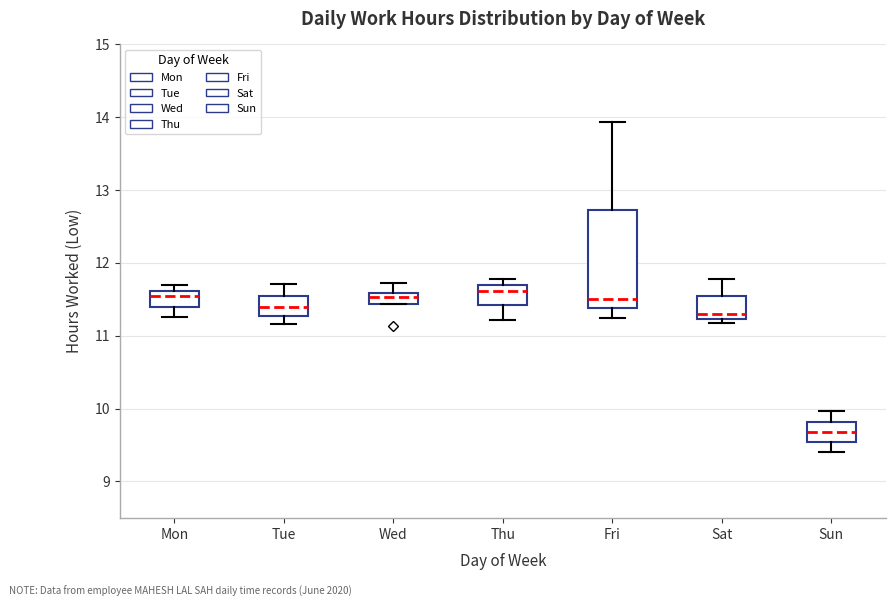

Reading left to right, read every box against the y-axis: the position of its median line, the range the box covers, and the ends of its whiskers. The values are not printed on the chart, so give them approximately, as read against the axis.

Mon: median 11.5, box 11.4 to 11.6, whiskers 11.3 to 11.7
Tue: median 11.4, box 11.3 to 11.6, whiskers 11.2 to 11.7
Wed: median 11.5, box 11.4 to 11.6, whiskers 11.4 to 11.7
Thu: median 11.6, box 11.4 to 11.7, whiskers 11.2 to 11.8
Fri: median 11.5, box 11.4 to 12.7, whiskers 11.2 to 13.9
Sat: median 11.3, box 11.2 to 11.5, whiskers 11.2 (just below the box's lower edge) to 11.8
Sun: median 9.7, box 9.5 to 9.8, whiskers 9.4 to 10.0